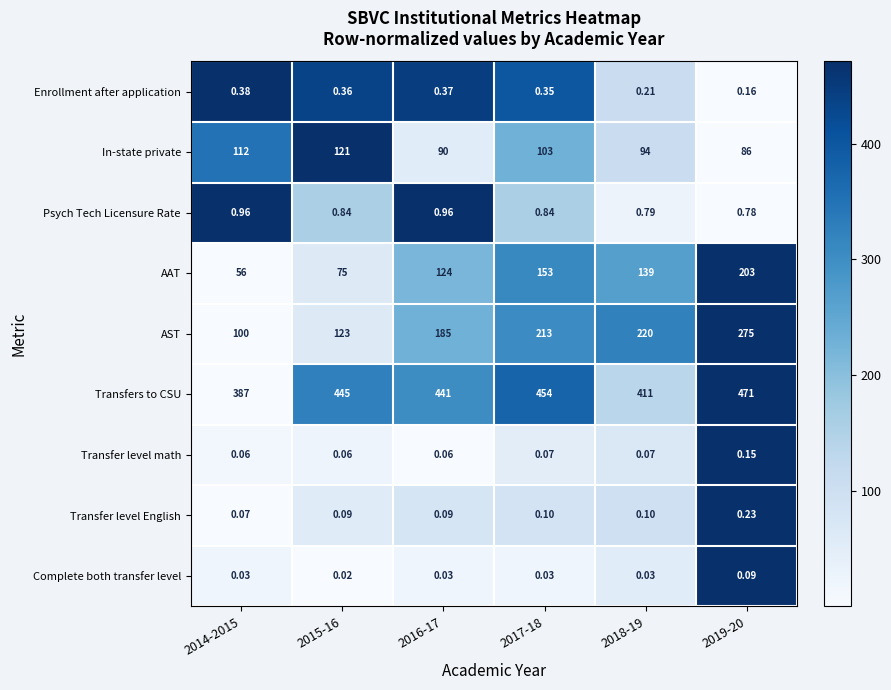

What is the difference between the highest and lowest values at 2017-18?

454.0